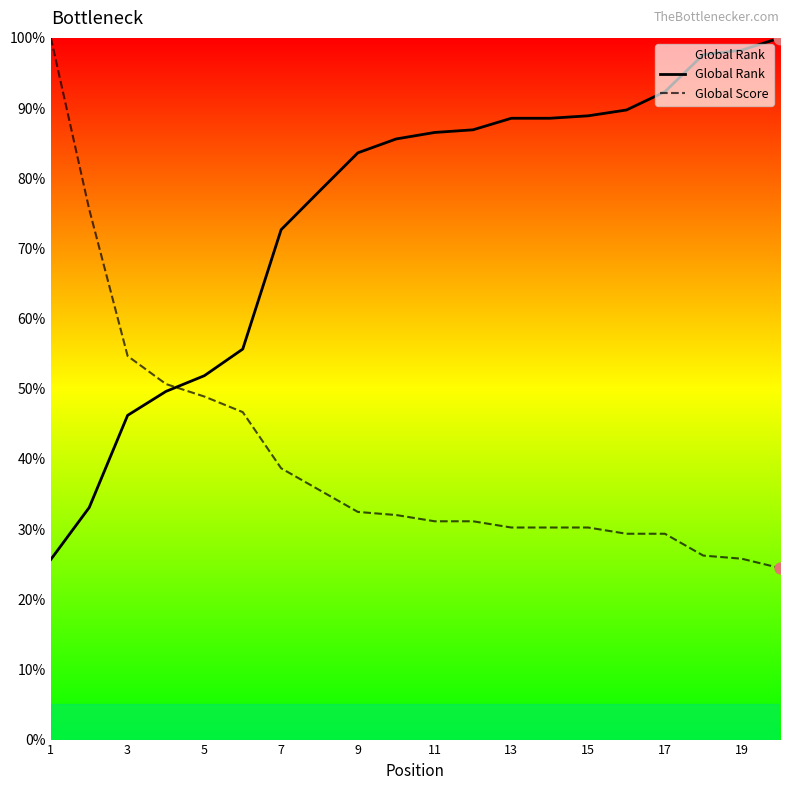

Which series has the largest total across all categories?

Global Rank